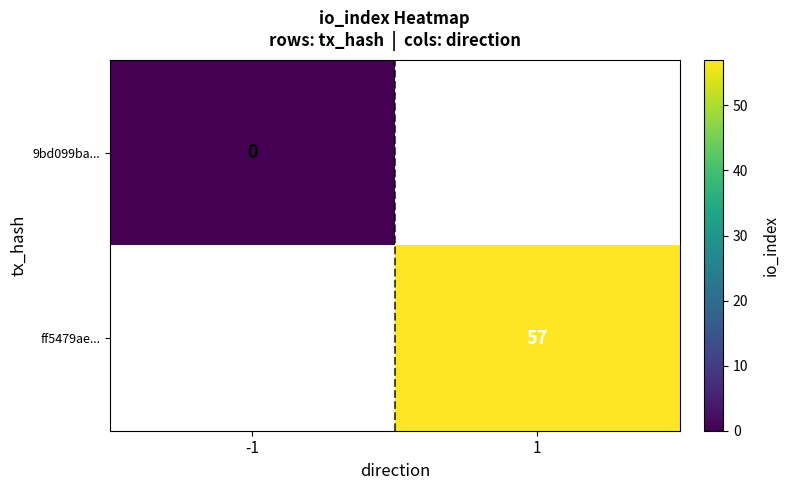

The value of ff5479ae... at 1 is 57. True or false?

True